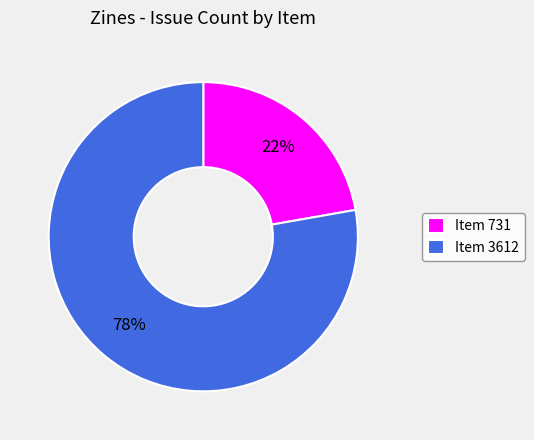

To the nearest percent, what portion does Item 731 represent?

22%